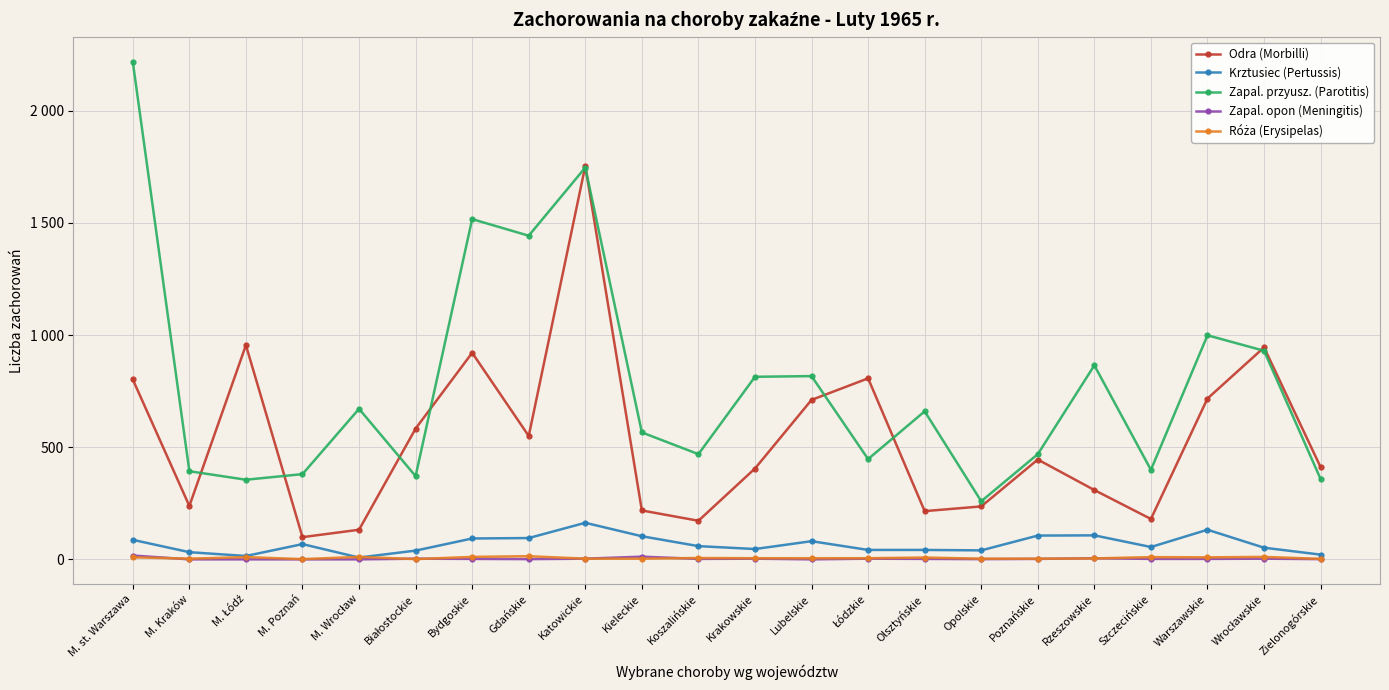

What is the difference between the maximum and second lowest values in the Odra (Morbilli) series?

1622